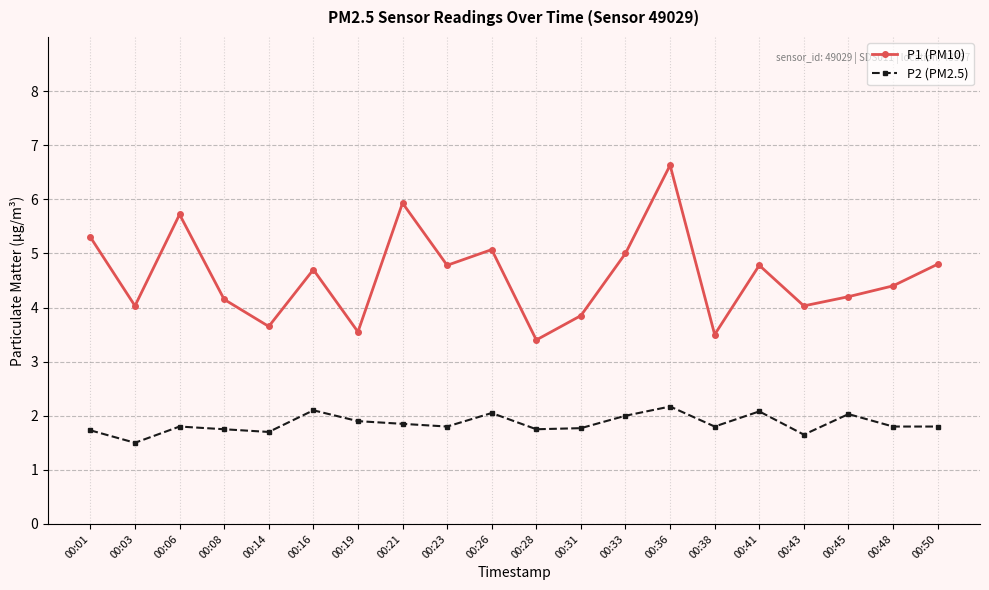

What is the value of the P1 (PM10) point at the 4th from the left?

4.2